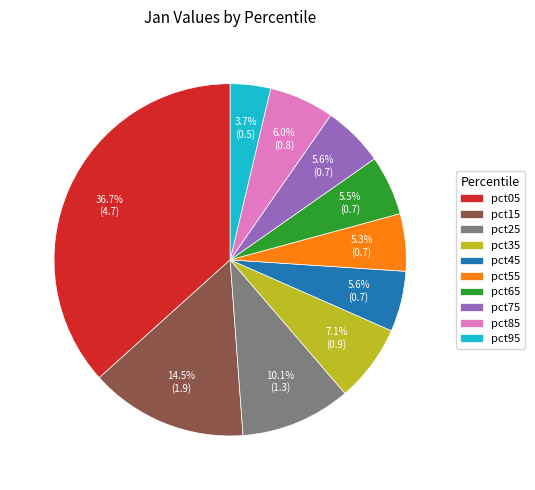

Does pct85 represent more than half of the total?

No